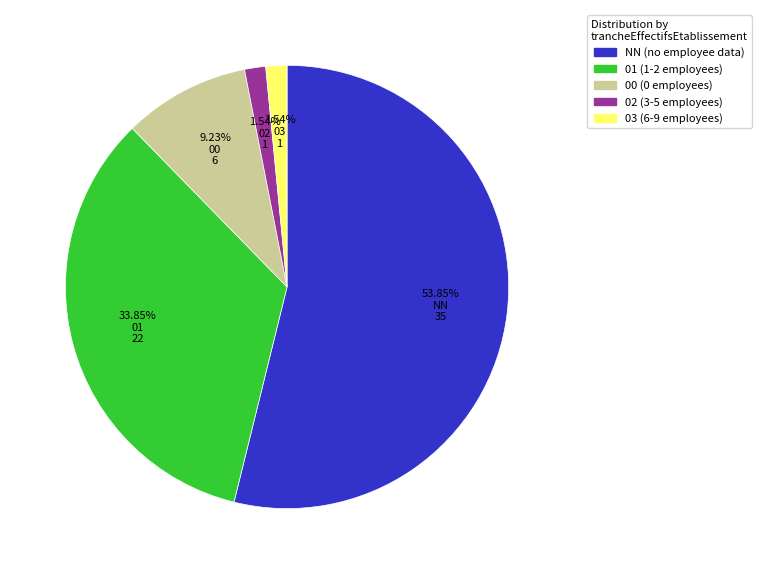

True or false: 02 accounts for 2% of the total.

True